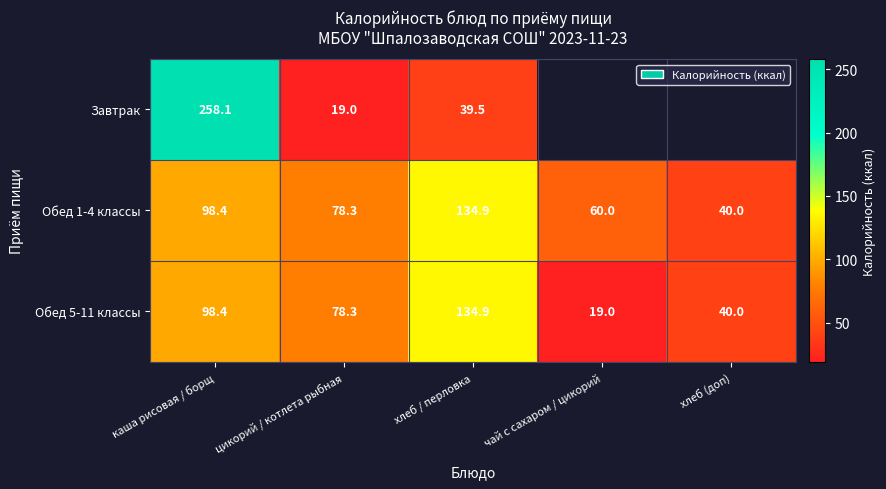

Between каша рисовая / борщ and цикорий / котлета рыбная, which series saw the biggest shift?

Завтрак